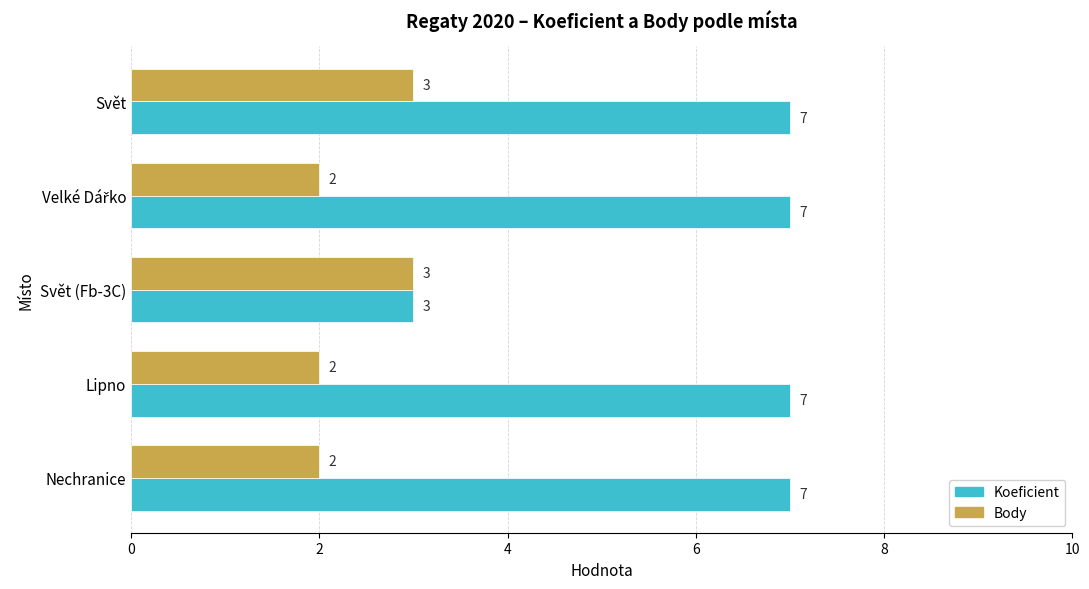

What is the maximum value shown in the chart?

7